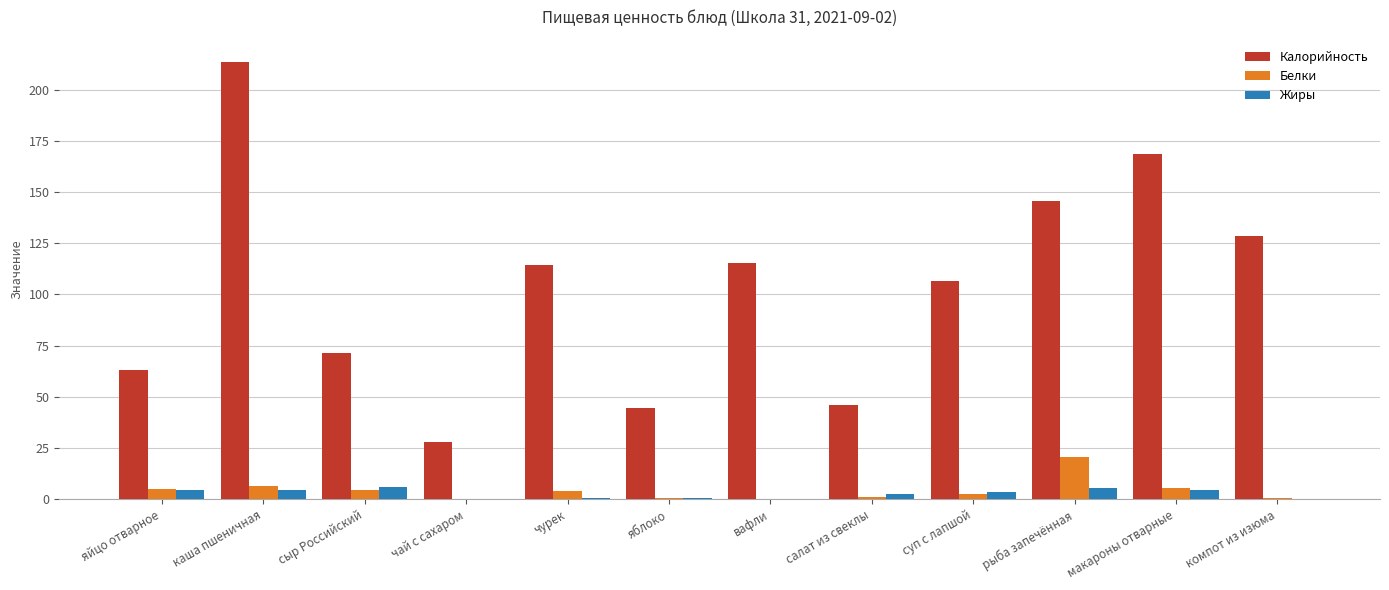

What is the difference between the Калорийность values at вафли and чай с сахаром?

87.5